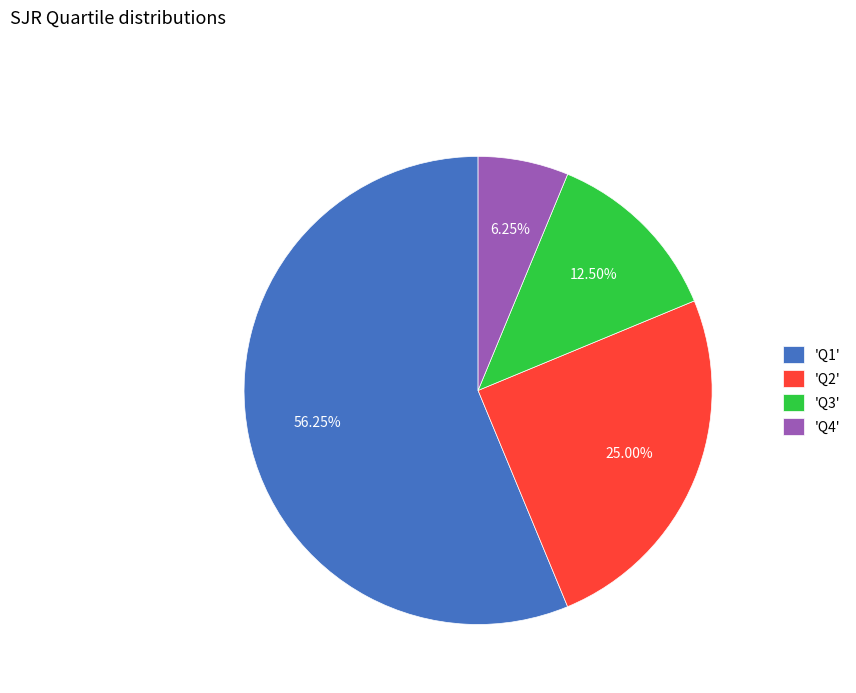

What is the smallest slice in the pie chart?

'Q4'